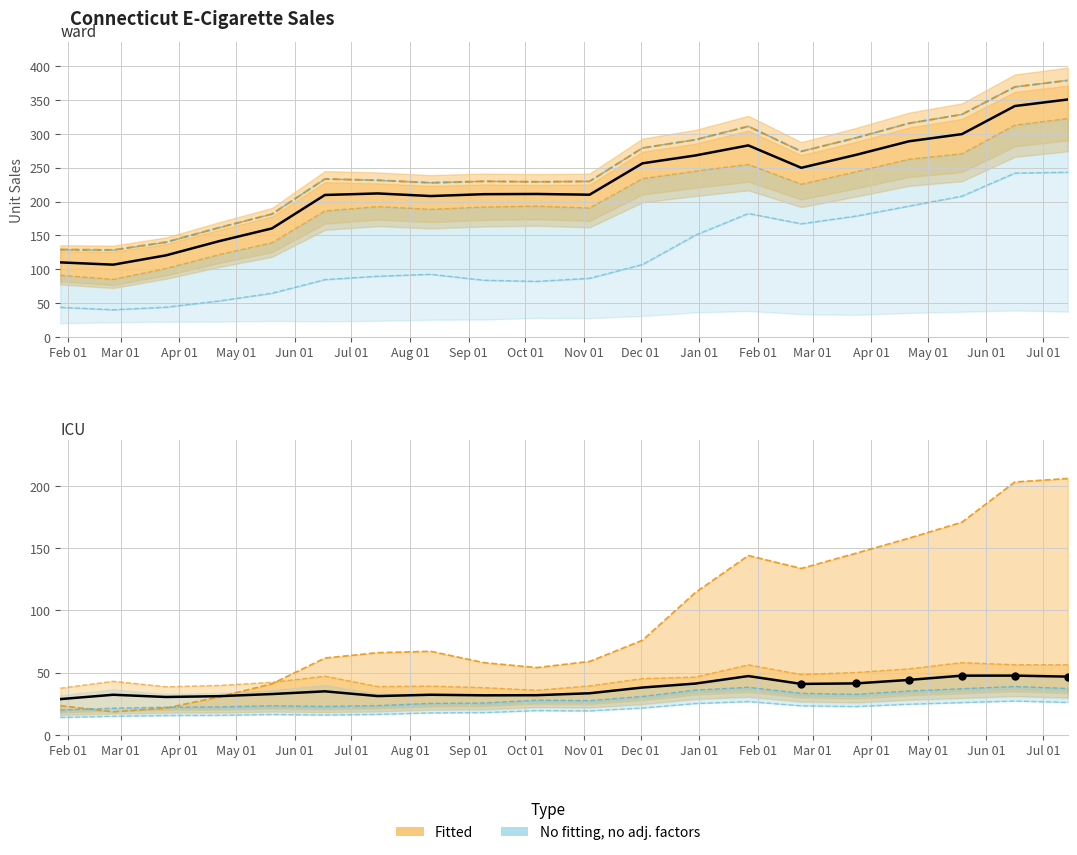

What is the total value across all series at 2019-11-04?

546.1